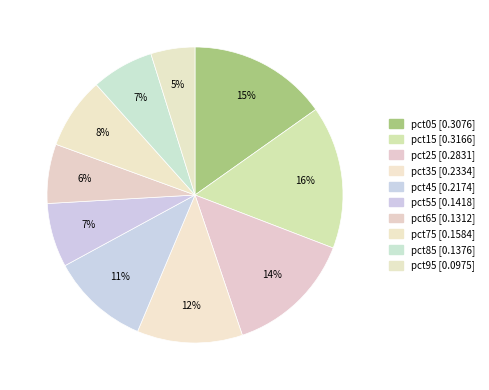

Count the number of slices in the pie.

10